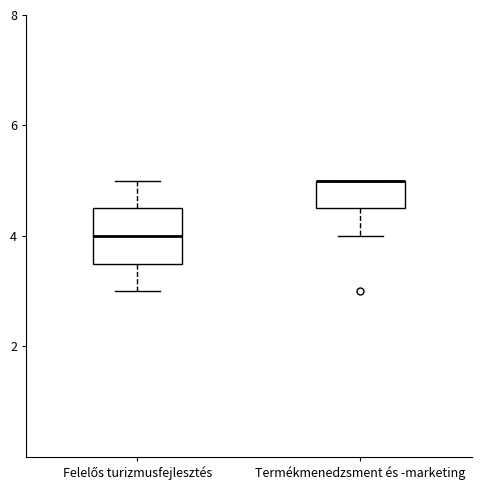

Reading left to right, transcribe this box plot: for each box, give where its median line is, the range the box spans, and where its two whiskers end, as read against the y-axis. The values are not printed on the chart, so give them approximately, as read against the axis.

Felelős turizmusfejlesztés: median 4.0, box 3.6 to 4.6, whiskers 3.0 to 5.0
Termékmenedzsment és -marketing: median 5.0 (drawn on the box's upper edge), box 4.6 to 5.0, whiskers 4.0 to 5.0